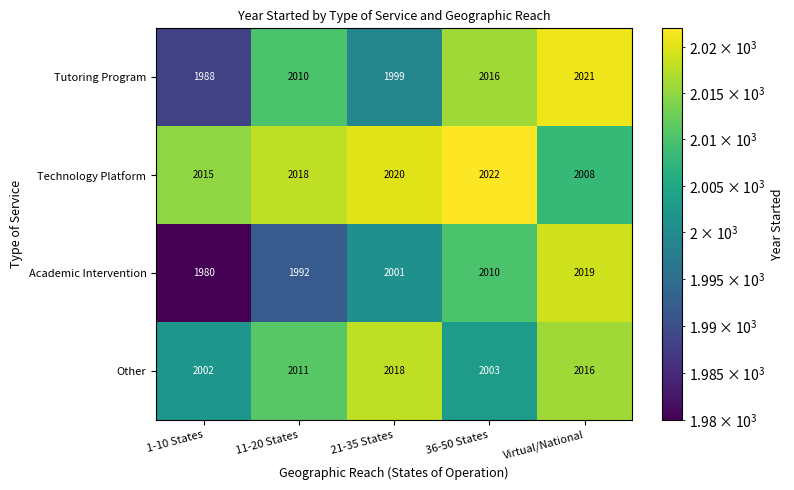

How many distinct data groups are displayed?

4